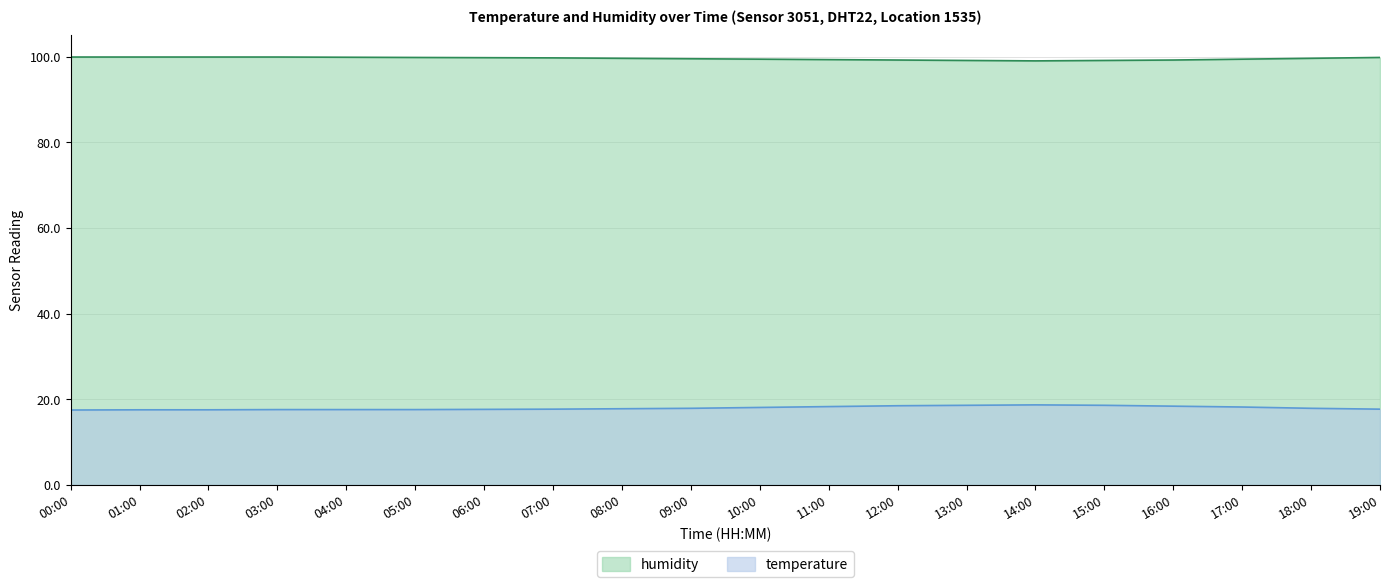

Which series has the largest total across all categories?

humidity